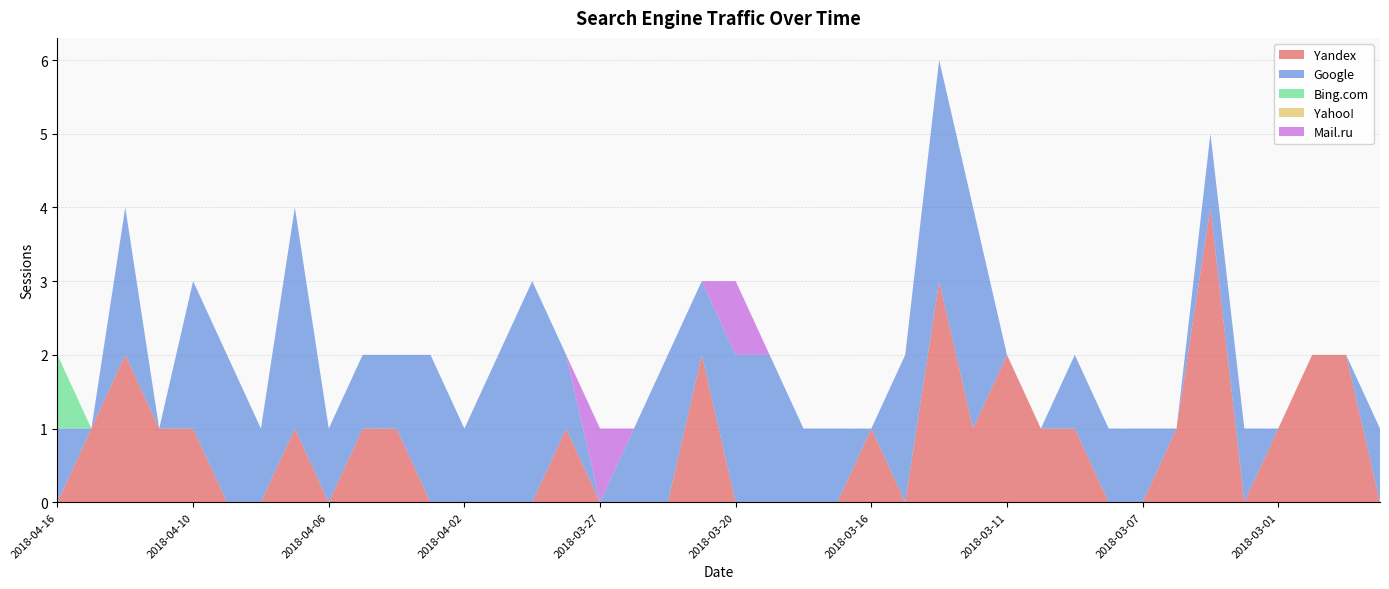

Reading left to right, transcribe all the data shown in this chart.

Yandex: 2018-04-16=0	2018-04-14=1	2018-04-13=2	2018-04-12=1	2018-04-10=1	2018-04-09=0	2018-04-08=0	2018-04-07=1	2018-04-06=0	2018-04-05=1	2018-04-04=1	2018-04-03=0	2018-04-02=0	2018-04-01=0	2018-03-30=0	2018-03-29=1	2018-03-27=0	2018-03-26=0	2018-03-24=0	2018-03-21=2	2018-03-20=0	2018-03-19=0	2018-03-18=0	2018-03-17=0	2018-03-16=1	2018-03-14=0	2018-03-13=3	2018-03-12=1	2018-03-11=2	2018-03-10=1	2018-03-09=1	2018-03-08=0	2018-03-07=0	2018-03-06=1	2018-03-05=4	2018-03-03=0	2018-03-01=1	2018-02-26=2	2018-02-25=2	2018-02-24=0
Google: 2018-04-16=1	2018-04-14=0	2018-04-13=2	2018-04-12=0	2018-04-10=2	2018-04-09=2	2018-04-08=1	2018-04-07=3	2018-04-06=1	2018-04-05=1	2018-04-04=1	2018-04-03=2	2018-04-02=1	2018-04-01=2	2018-03-30=3	2018-03-29=1	2018-03-27=0	2018-03-26=1	2018-03-24=2	2018-03-21=1	2018-03-20=2	2018-03-19=2	2018-03-18=1	2018-03-17=1	2018-03-16=0	2018-03-14=2	2018-03-13=3	2018-03-12=3	2018-03-11=0	2018-03-10=0	2018-03-09=1	2018-03-08=1	2018-03-07=1	2018-03-06=0	2018-03-05=1	2018-03-03=1	2018-03-01=0	2018-02-26=0	2018-02-25=0	2018-02-24=1
Bing.com: 2018-04-16=1	2018-04-14=0	2018-04-13=0	2018-04-12=0	2018-04-10=0	2018-04-09=0	2018-04-08=0	2018-04-07=0	2018-04-06=0	2018-04-05=0	2018-04-04=0	2018-04-03=0	2018-04-02=0	2018-04-01=0	2018-03-30=0	2018-03-29=0	2018-03-27=0	2018-03-26=0	2018-03-24=0	2018-03-21=0	2018-03-20=0	2018-03-19=0	2018-03-18=0	2018-03-17=0	2018-03-16=0	2018-03-14=0	2018-03-13=0	2018-03-12=0	2018-03-11=0	2018-03-10=0	2018-03-09=0	2018-03-08=0	2018-03-07=0	2018-03-06=0	2018-03-05=0	2018-03-03=0	2018-03-01=0	2018-02-26=0	2018-02-25=0	2018-02-24=0
Yahoo!: 2018-04-16=0	2018-04-14=0	2018-04-13=0	2018-04-12=0	2018-04-10=0	2018-04-09=0	2018-04-08=0	2018-04-07=0	2018-04-06=0	2018-04-05=0	2018-04-04=0	2018-04-03=0	2018-04-02=0	2018-04-01=0	2018-03-30=0	2018-03-29=0	2018-03-27=0	2018-03-26=0	2018-03-24=0	2018-03-21=0	2018-03-20=0	2018-03-19=0	2018-03-18=0	2018-03-17=0	2018-03-16=0	2018-03-14=0	2018-03-13=0	2018-03-12=0	2018-03-11=0	2018-03-10=0	2018-03-09=0	2018-03-08=0	2018-03-07=0	2018-03-06=0	2018-03-05=0	2018-03-03=0	2018-03-01=0	2018-02-26=0	2018-02-25=0	2018-02-24=0
Mail.ru: 2018-04-16=0	2018-04-14=0	2018-04-13=0	2018-04-12=0	2018-04-10=0	2018-04-09=0	2018-04-08=0	2018-04-07=0	2018-04-06=0	2018-04-05=0	2018-04-04=0	2018-04-03=0	2018-04-02=0	2018-04-01=0	2018-03-30=0	2018-03-29=0	2018-03-27=1	2018-03-26=0	2018-03-24=0	2018-03-21=0	2018-03-20=1	2018-03-19=0	2018-03-18=0	2018-03-17=0	2018-03-16=0	2018-03-14=0	2018-03-13=0	2018-03-12=0	2018-03-11=0	2018-03-10=0	2018-03-09=0	2018-03-08=0	2018-03-07=0	2018-03-06=0	2018-03-05=0	2018-03-03=0	2018-03-01=0	2018-02-26=0	2018-02-25=0	2018-02-24=0